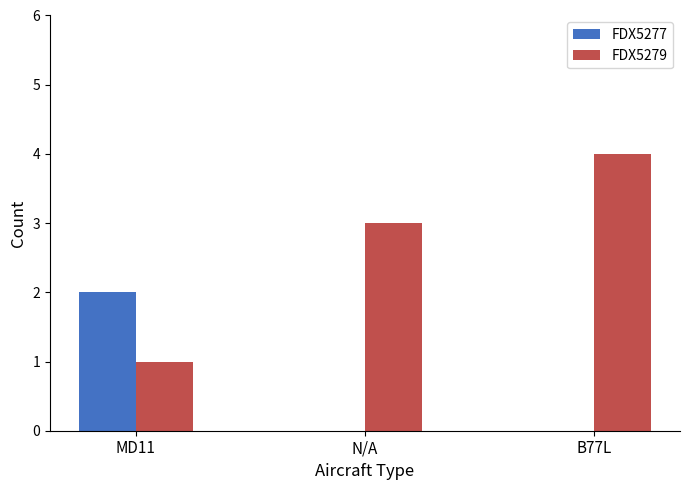

What is the highest value of the FDX5277 series?

2